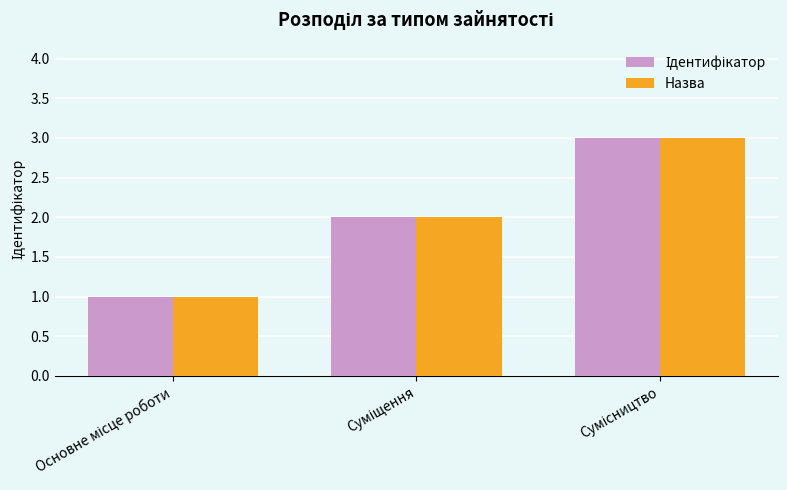

Does the chart contain any negative values?

No